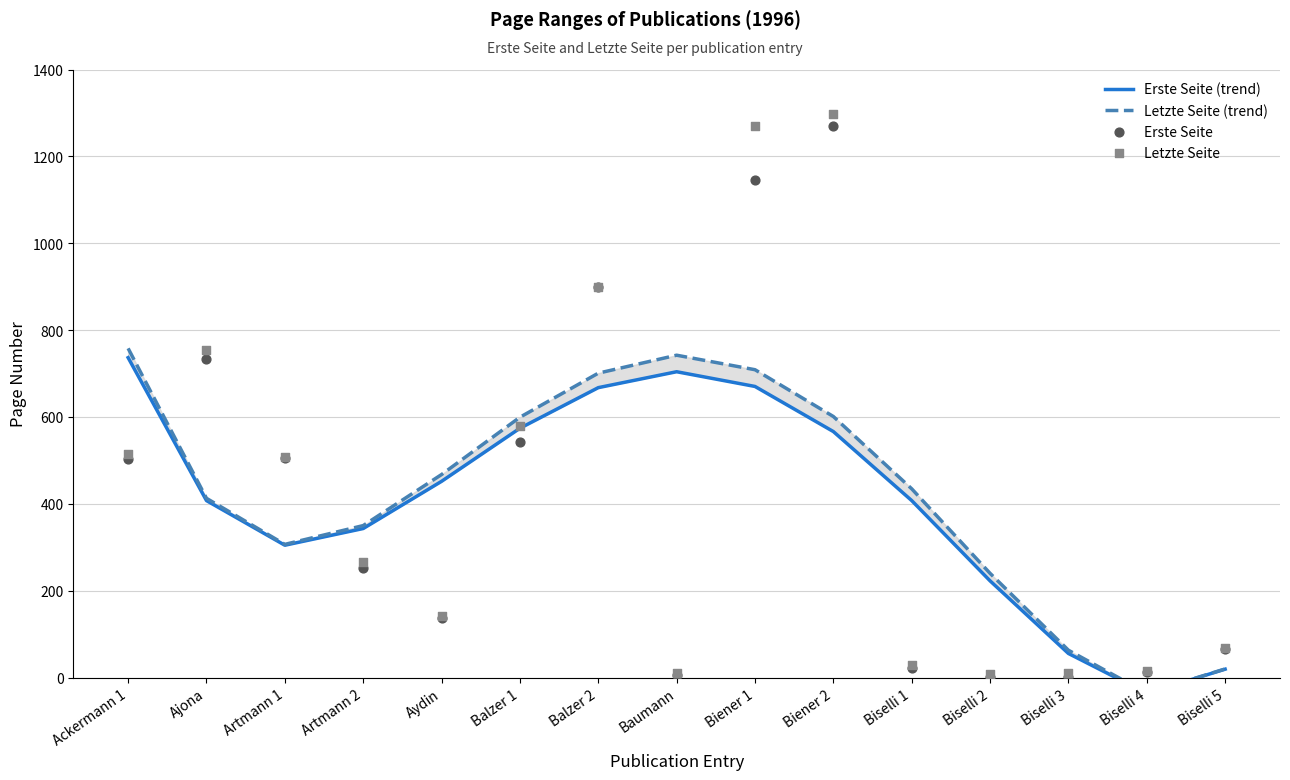

Which series has the widest spread of Y values?

Letzte Seite